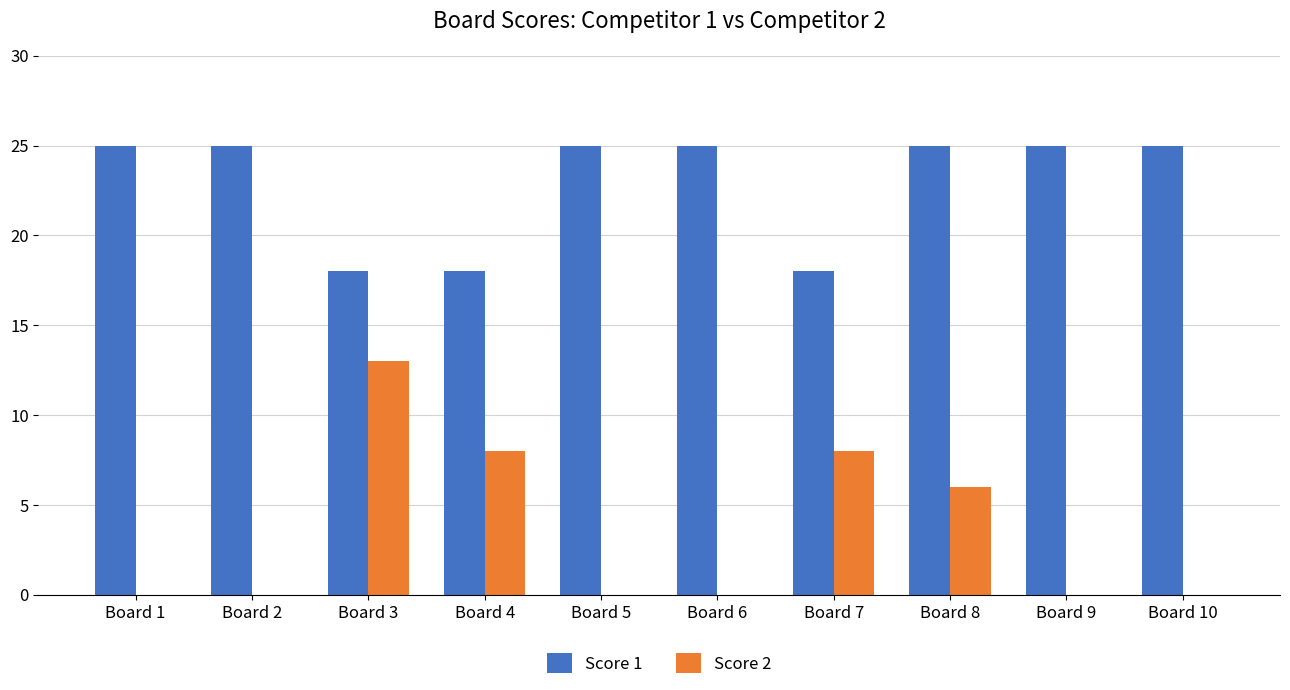

True or false: Score 1 has a value of 18 at Board 3.

True